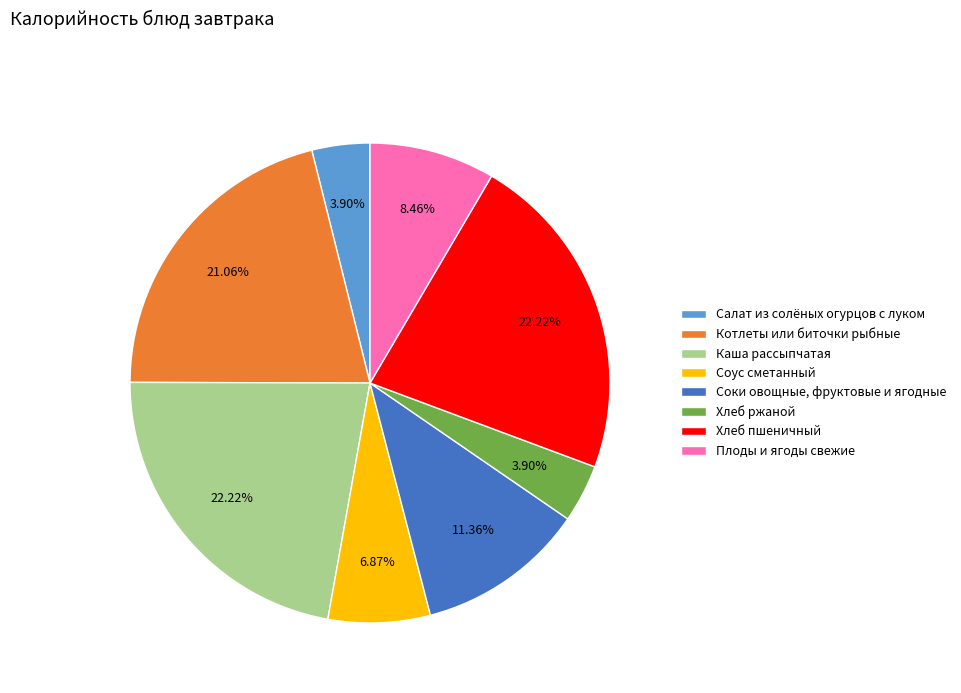

Is there a majority slice in this chart?

No